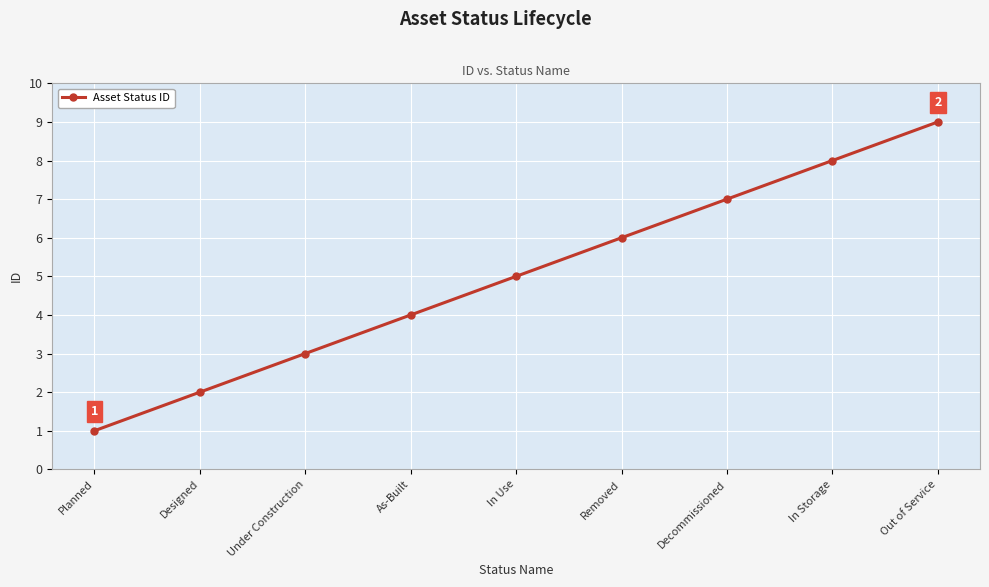

Rank the categories by value from lowest to highest.

Planned, Designed, Under Construction, As-Built, In Use, Removed, Decommissioned, In Storage, Out of Service